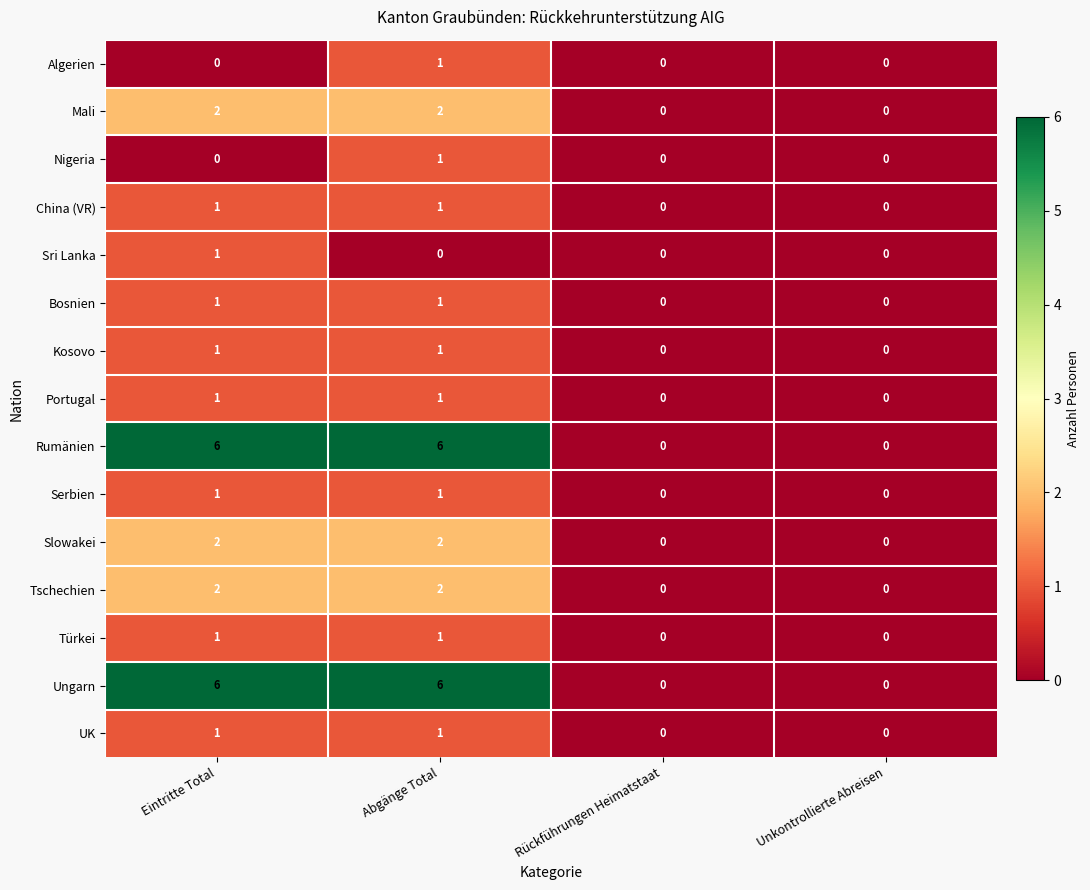

What is the difference between the maximum and minimum values in the Rumänien series?

6